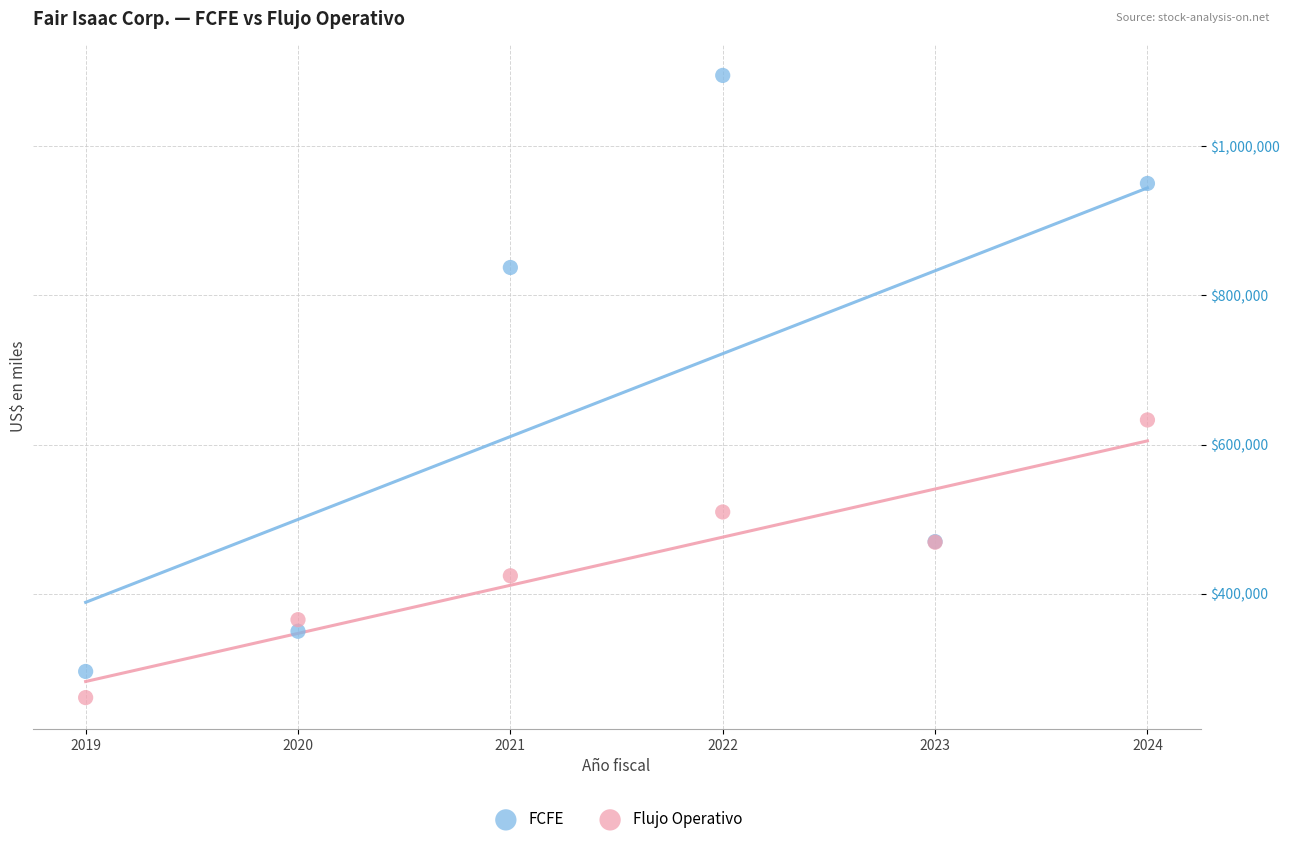

Which series has the widest spread of Y values?

FCFE